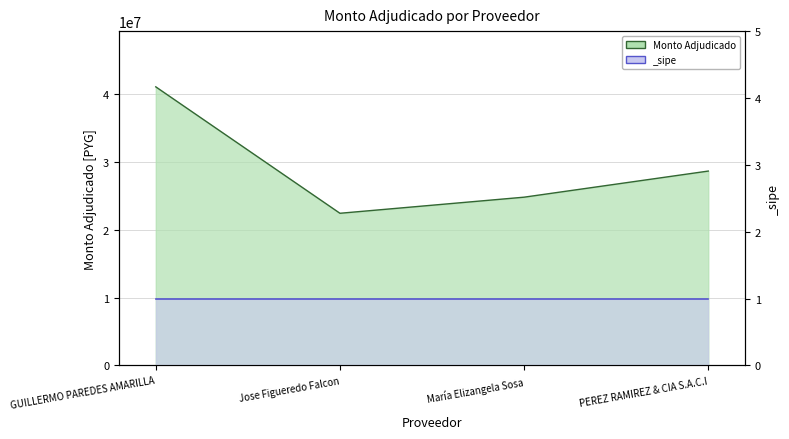

What is the ratio of the value at GUILLERMO PAREDES AMARILLA to the value at Jose Figueredo Falcon?

1.8